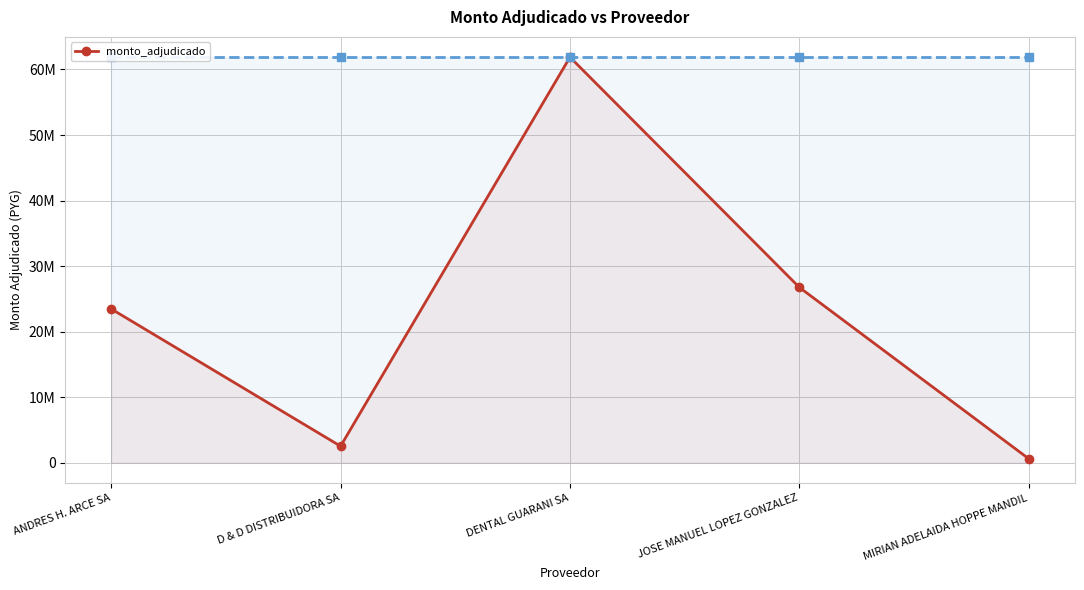

List the labels in order of value, smallest first.

MIRIAN ADELAIDA HOPPE MANDIL, D & D DISTRIBUIDORA SA, ANDRES H. ARCE SA, JOSE MANUEL LOPEZ GONZALEZ, DENTAL GUARANI SA